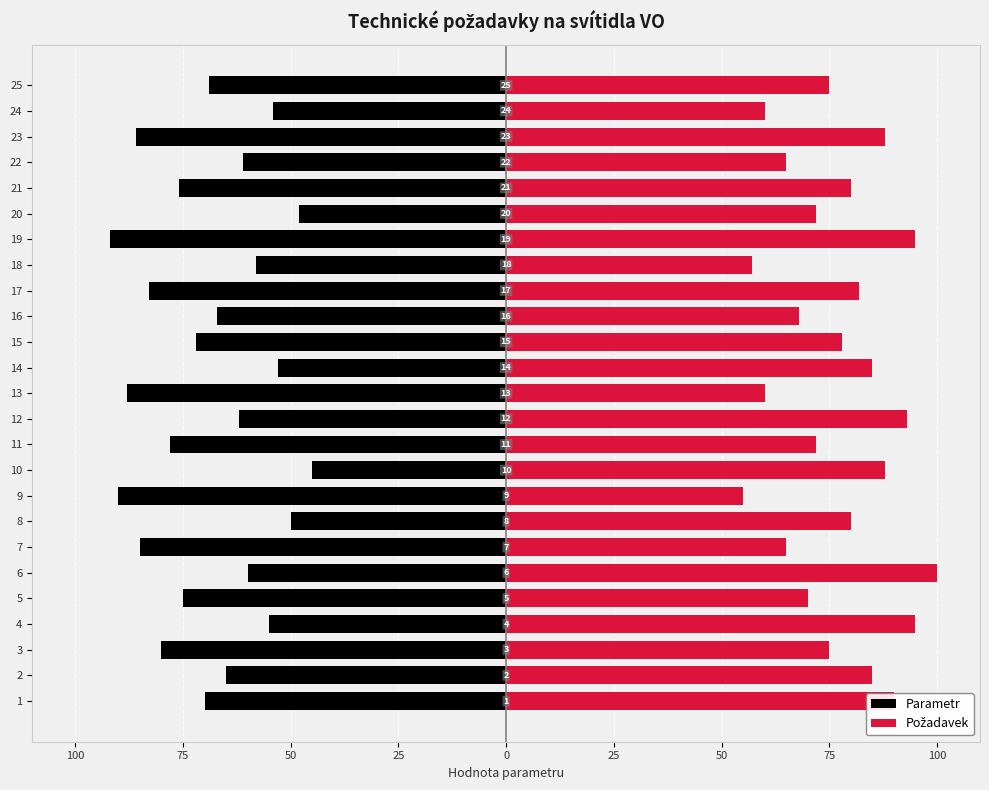

What are all the series names shown in the legend?

Parametr, Požadavek